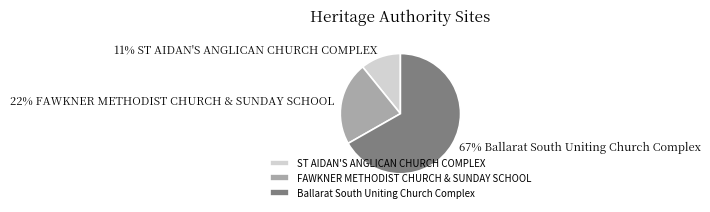

Rank the categories by value from highest to lowest.

Ballarat South Uniting Church Complex, FAWKNER METHODIST CHURCH & SUNDAY SCHOOL, ST AIDAN'S ANGLICAN CHURCH COMPLEX